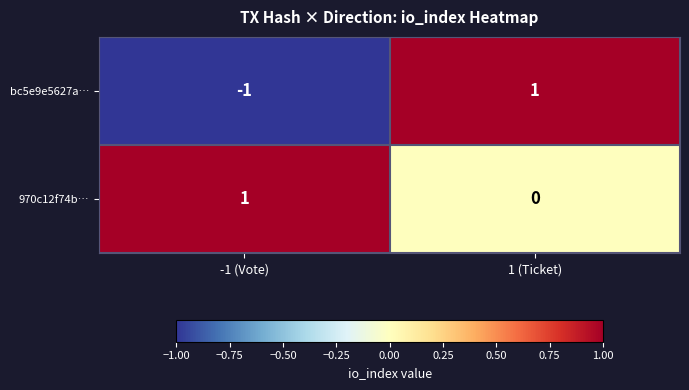

True or false: 970c12f74b… has a value of 0 at -1 (Vote).

False